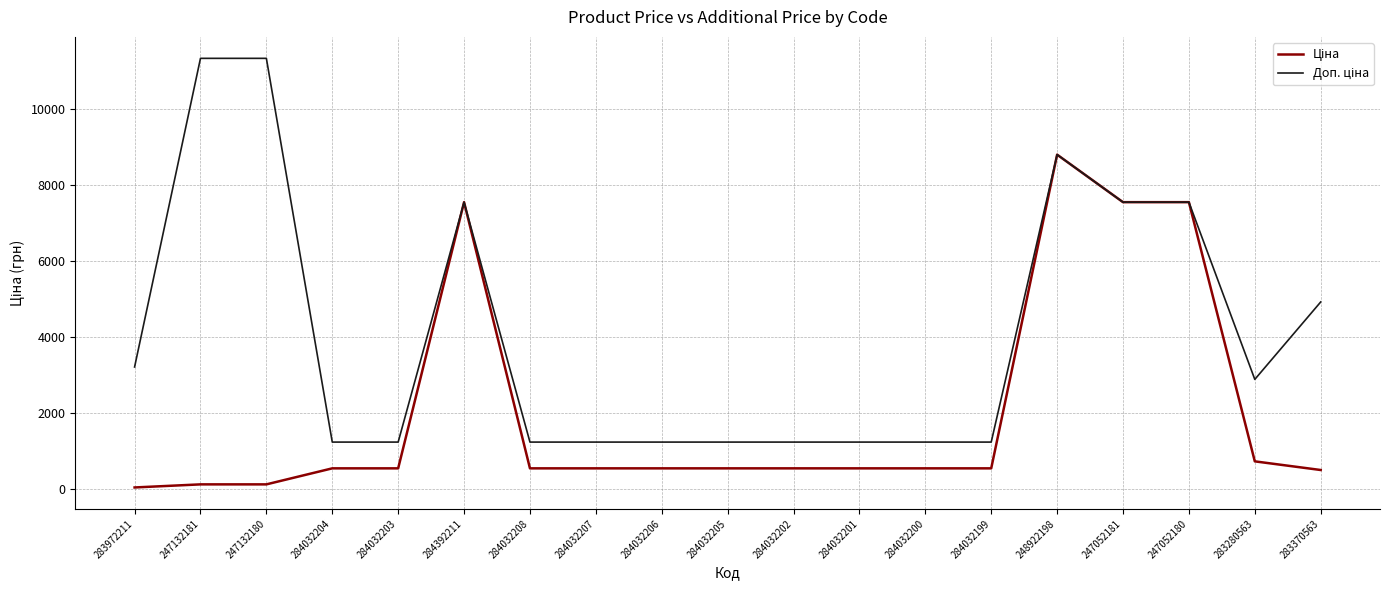

At which category is the sum across all series the highest?

248922198